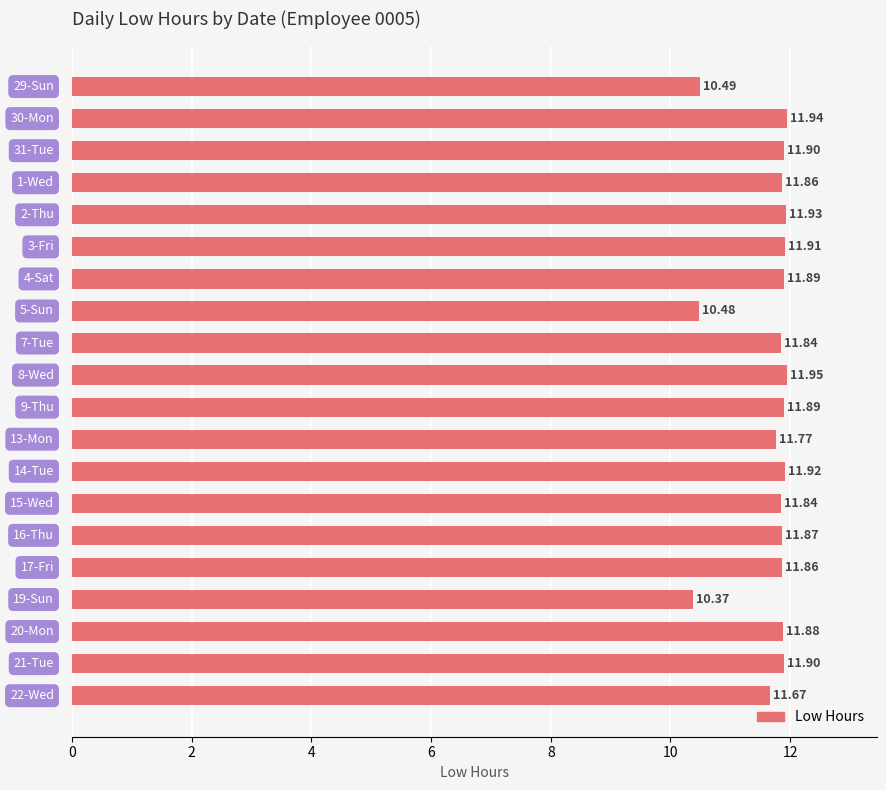

What is the difference between the maximum and minimum values?

1.6